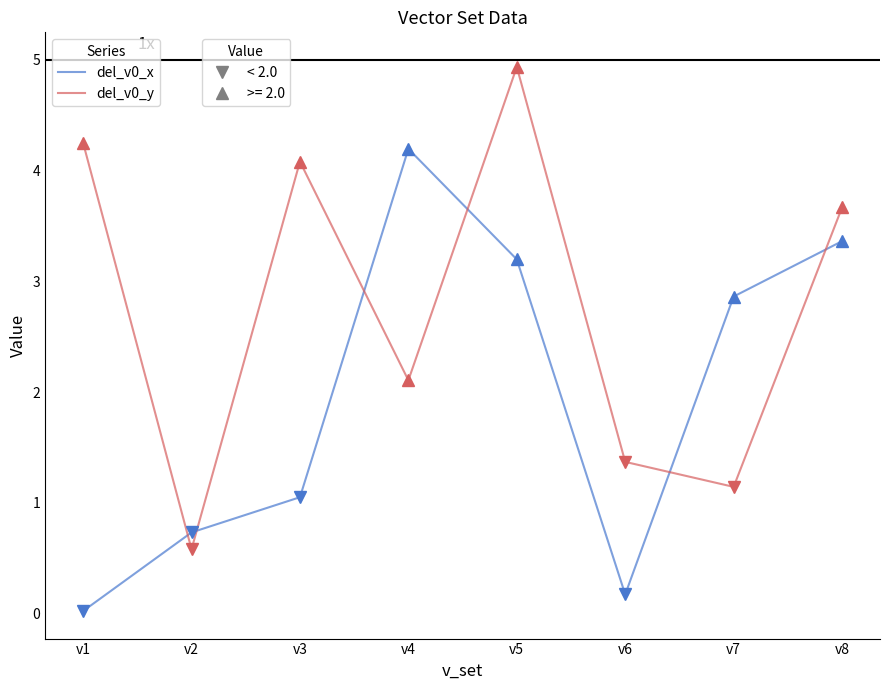

How many lines are shown in the chart?

2